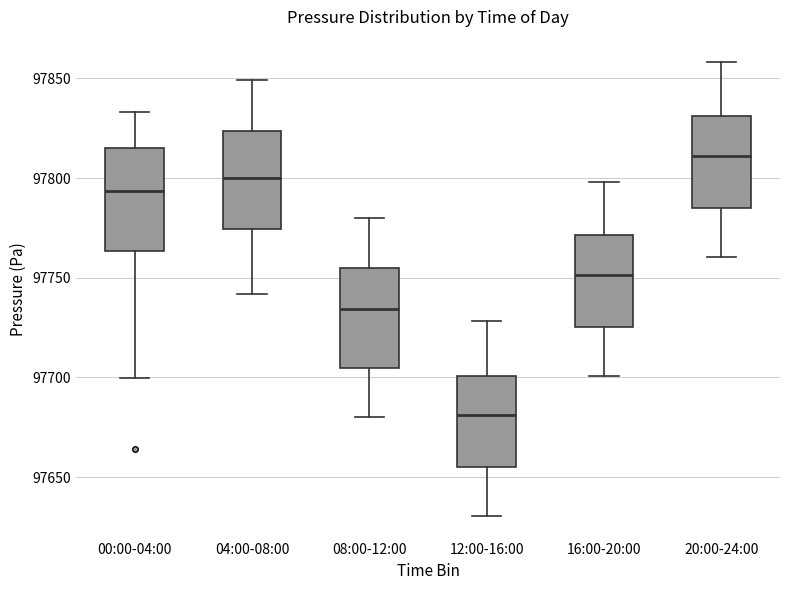

Where is the lower edge of the box for 20:00-24:00 on the y-axis? The values are not printed on the chart, so give them approximately, as read against the axis.

97785